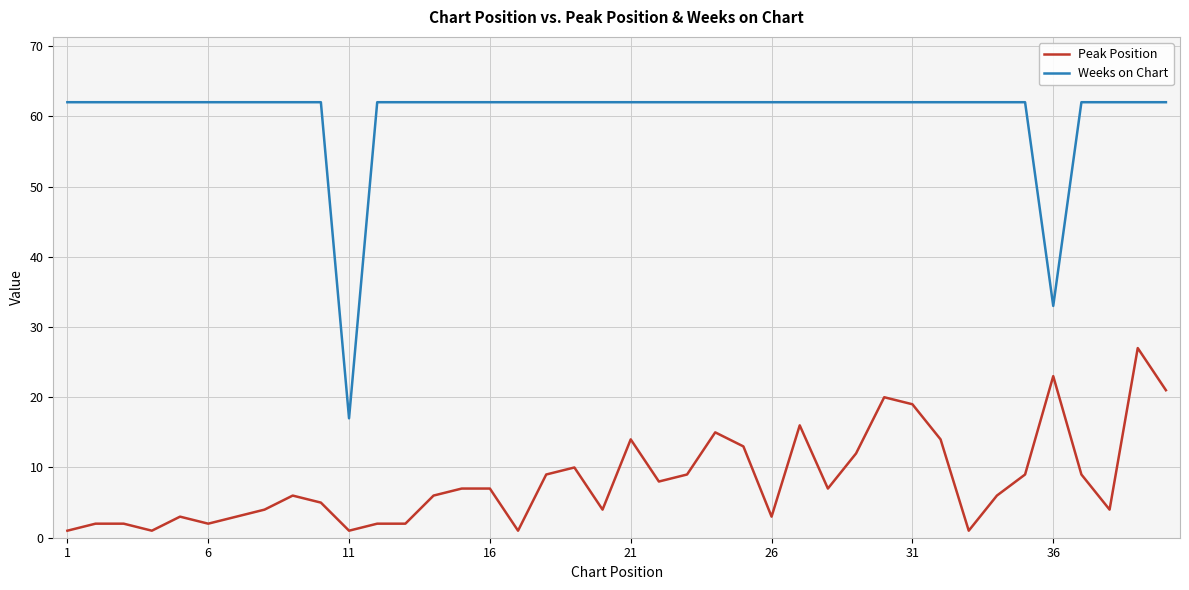

What is the highest value of the Weeks on Chart series?

62